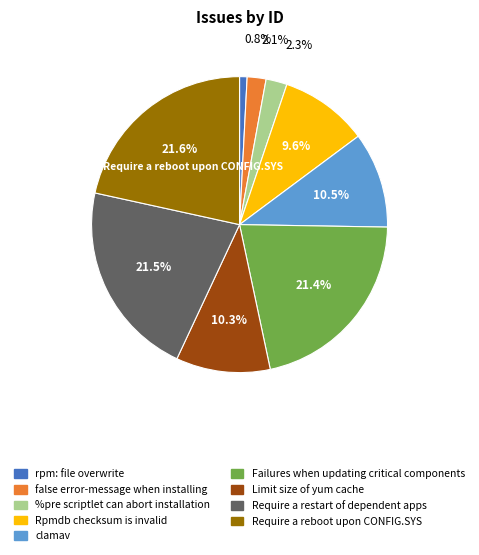

To the nearest percent, what is the combined percentage of rpm: file overwrite and Require a restart of dependent apps?

22%